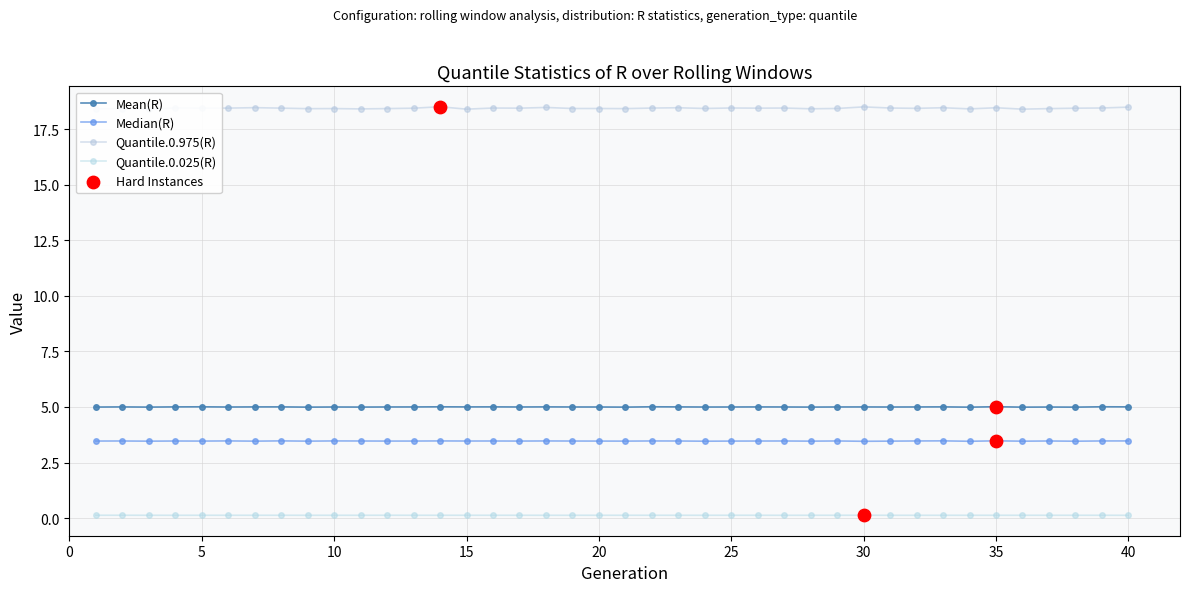

Which series has the largest total across all categories?

Quantile.0.975(R)